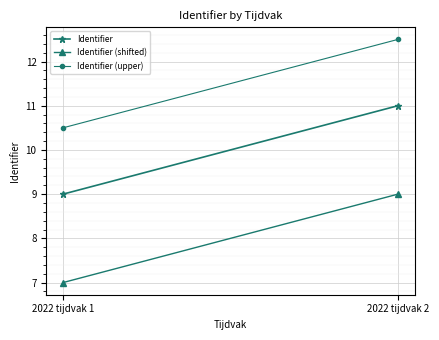

What is the value of the Identifier (shifted) point at the 2nd from the left?

9.0